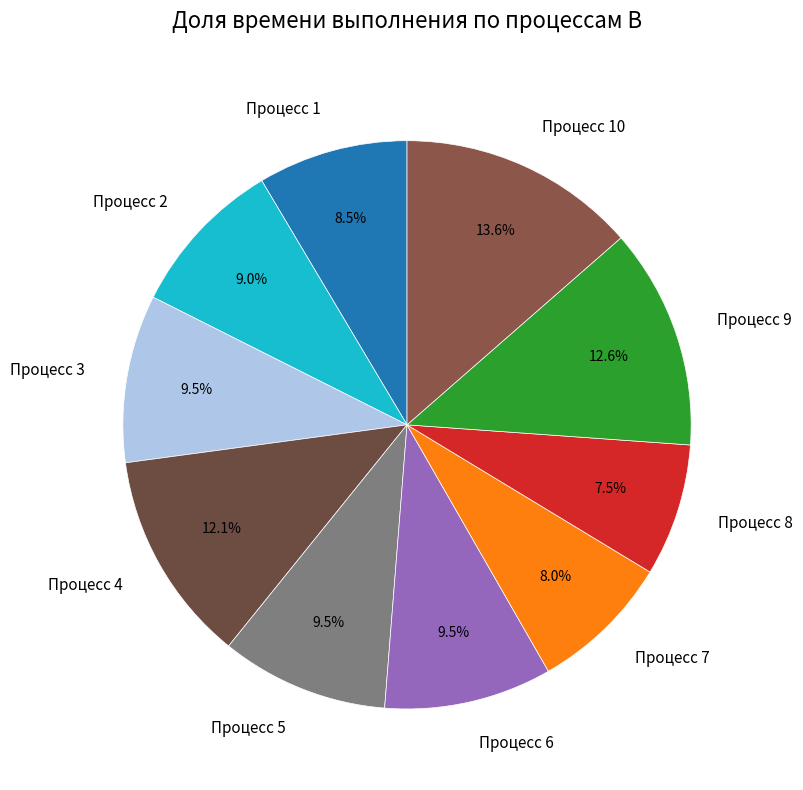

Does Процесс 6 account for over 50% of the chart?

No